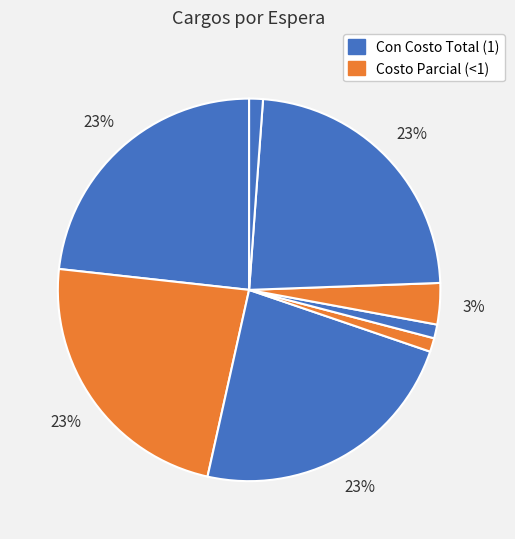

How many slices are in this pie chart?

8